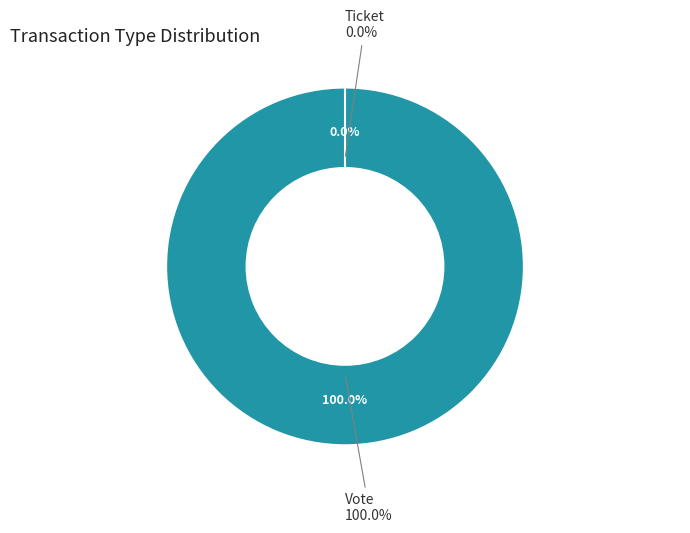

Is there a majority slice in this chart?

Yes